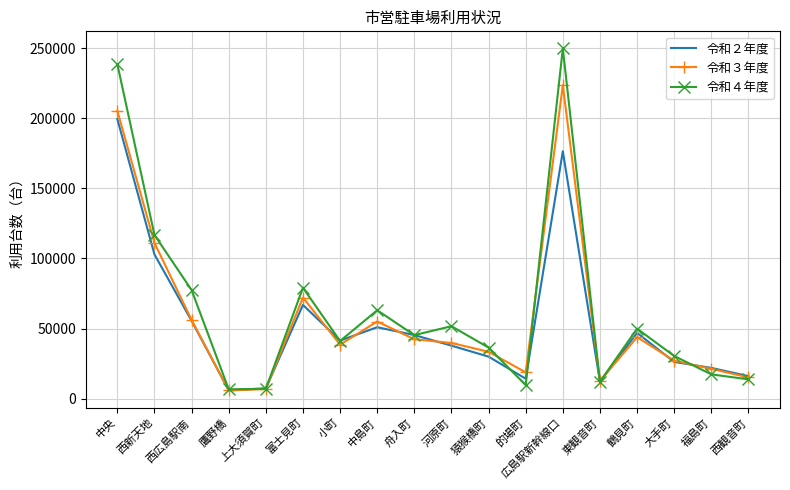

Between 河原町 and 東観音町, which series saw the biggest shift?

令和４年度